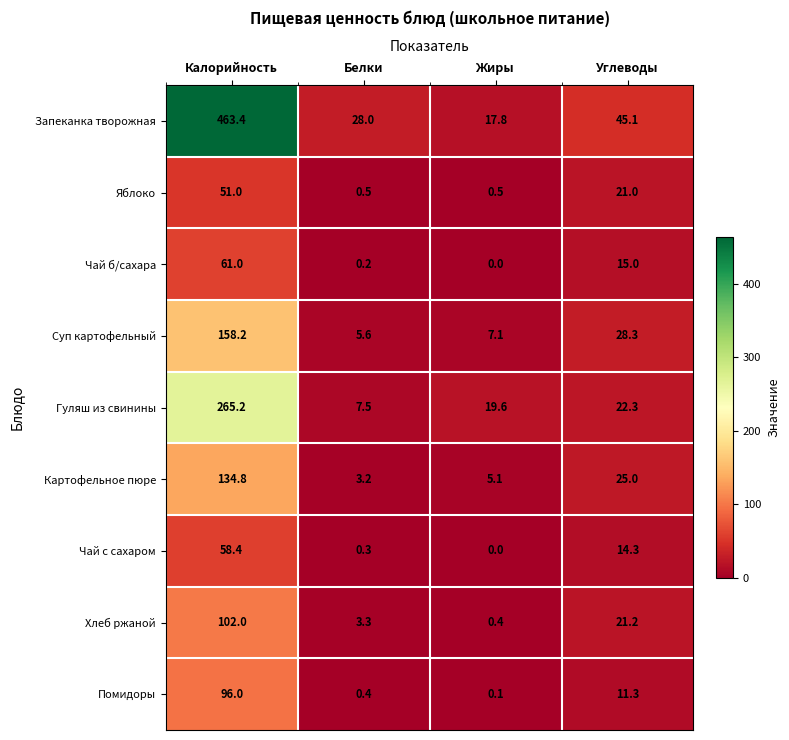

Where is Картофельное пюре nearest to the value 69?

Углеводы